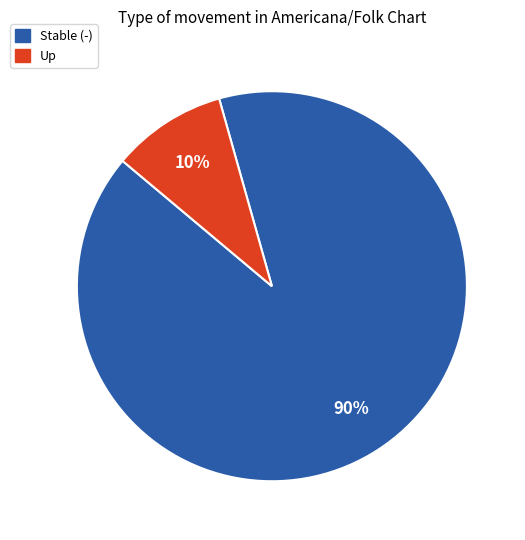

How many segments does this pie chart have?

2